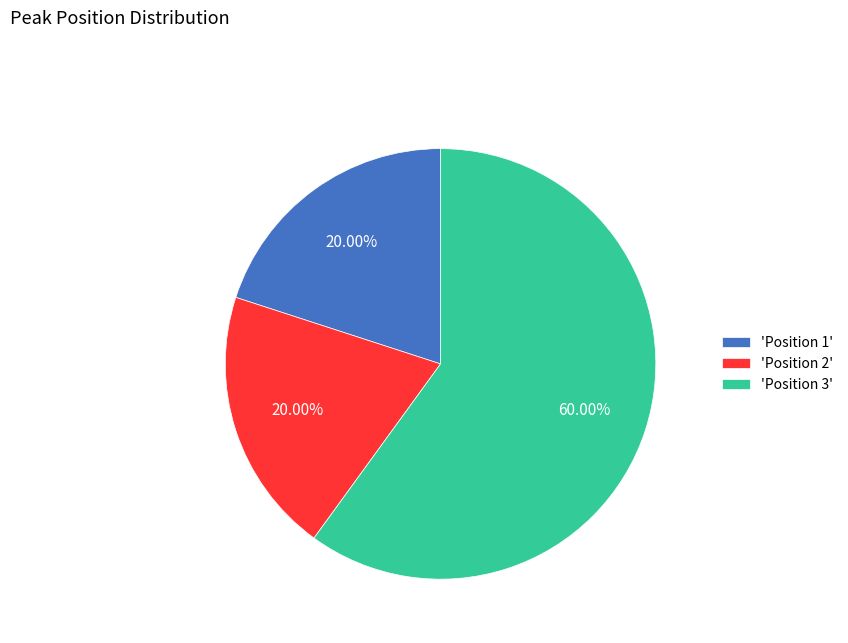

Which has a higher value, 'Position 1' or 'Position 3'?

'Position 3'